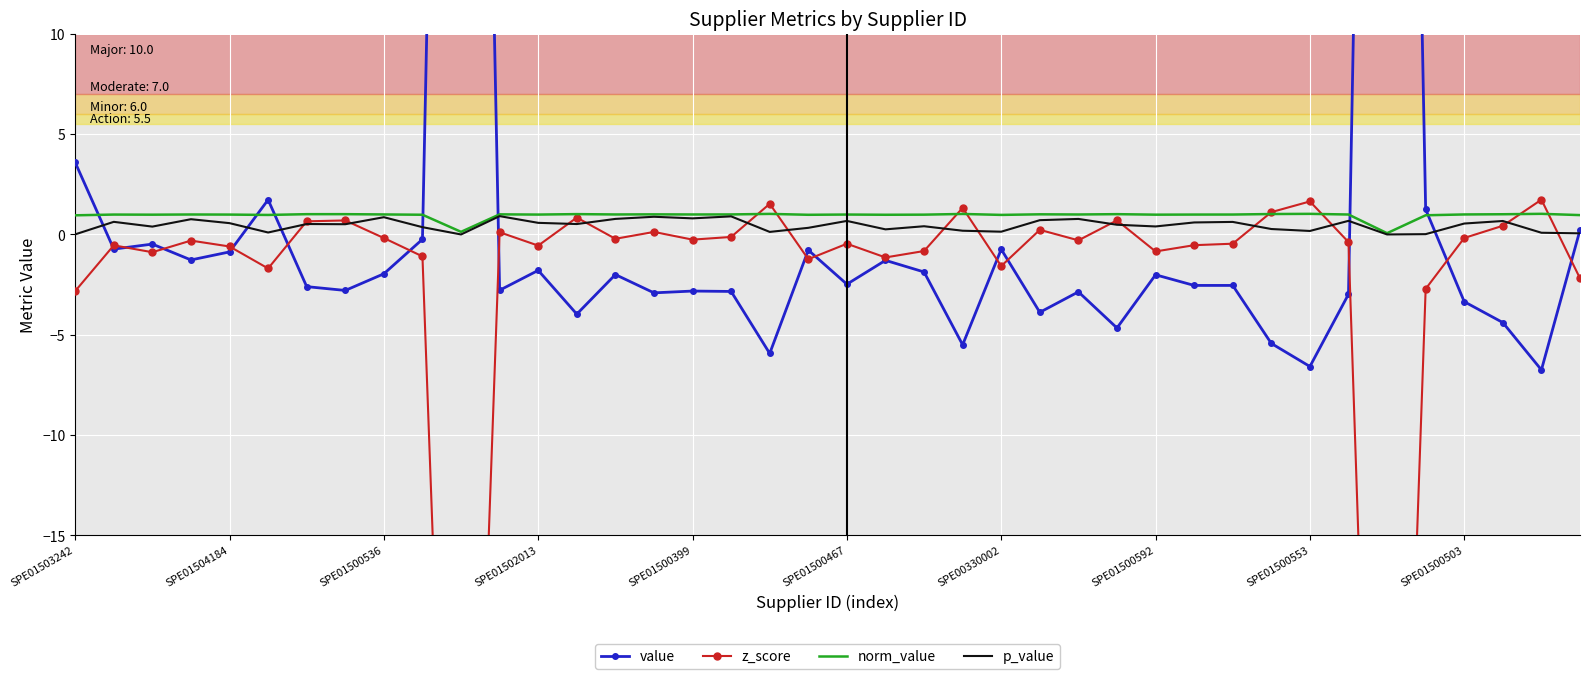

What is the minimum value shown in the chart?

-57.7